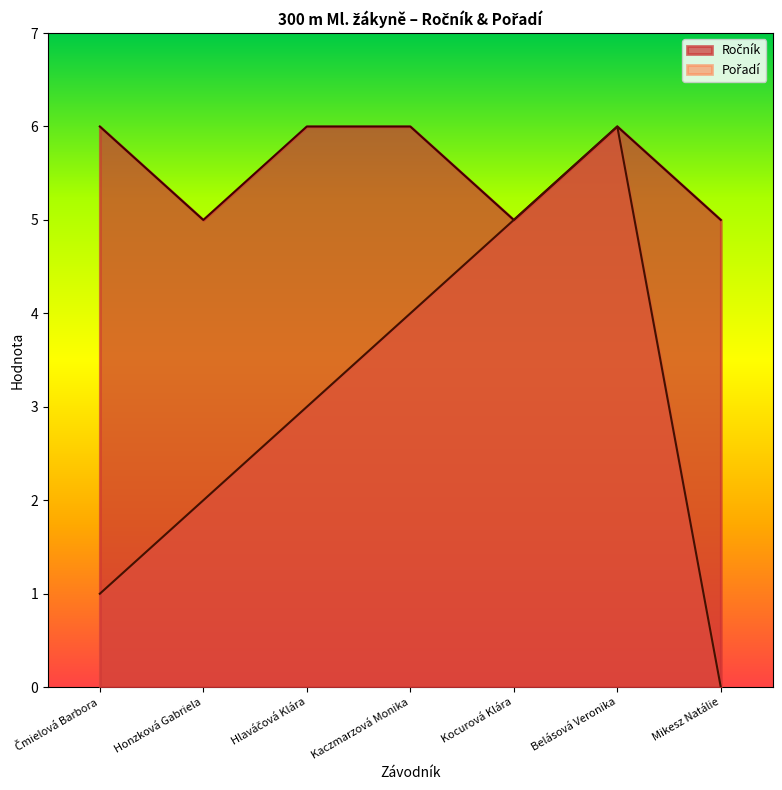

Which series has the largest total across all categories?

Ročník